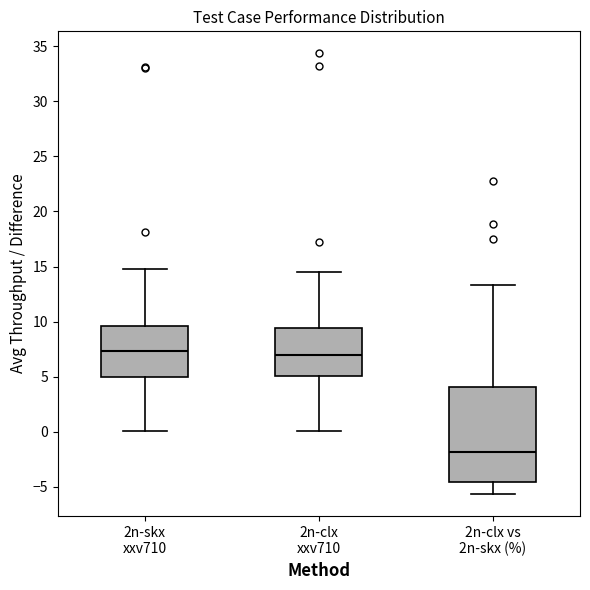

Which box is the tallest, from its lower edge to its upper edge?

2n-clx vs 2n-skx (%)